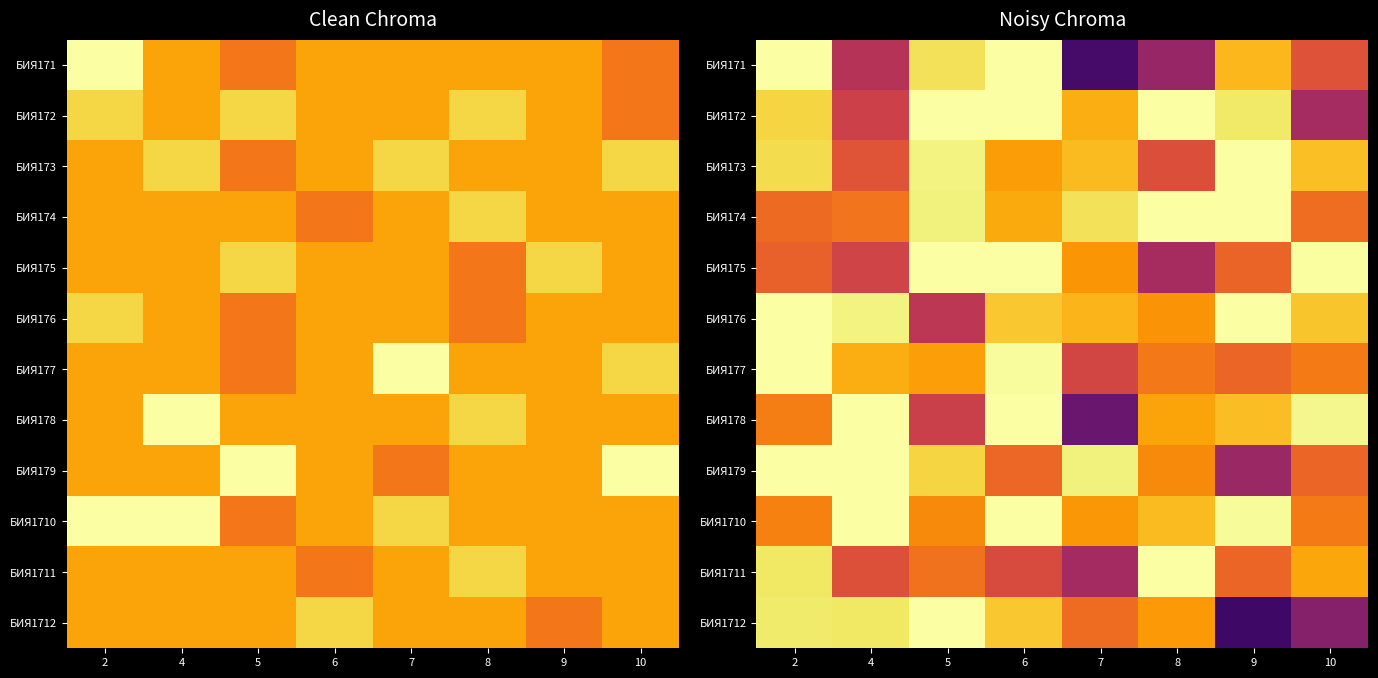

What is the difference between the highest and lowest values at 2?

3.5